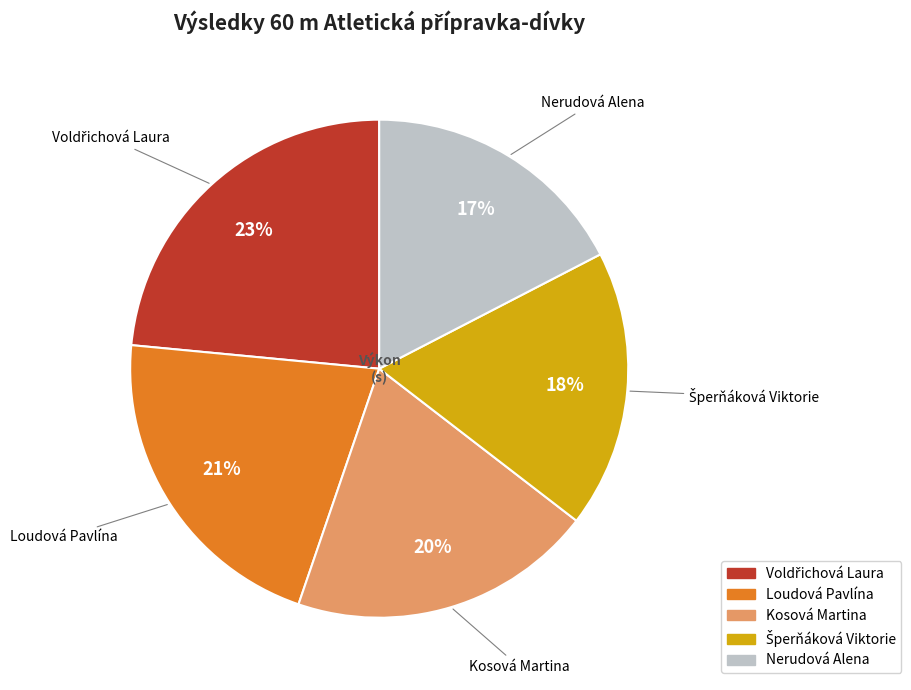

What percentage is the Loudová Pavlína slice, to the nearest percent?

21%